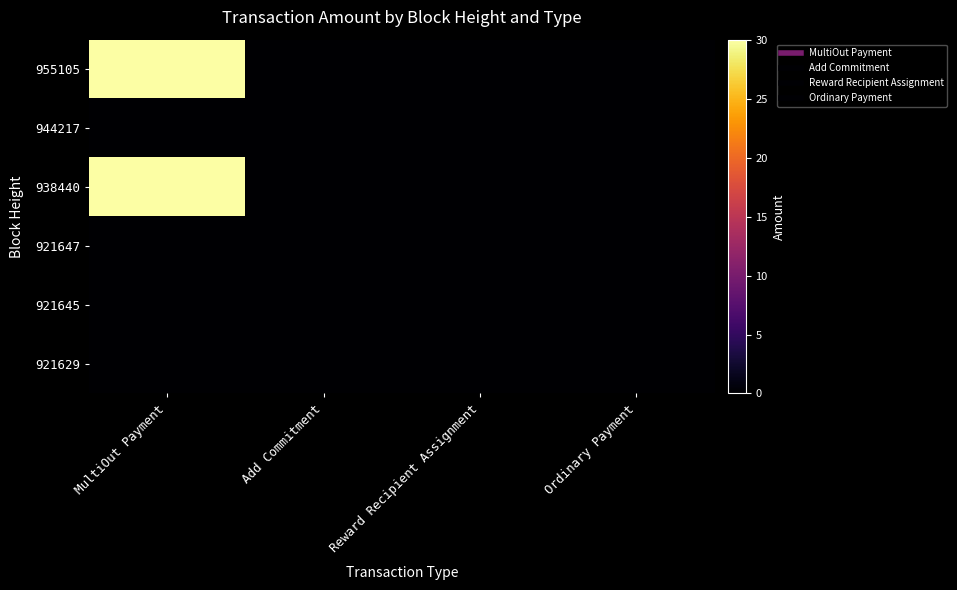

Reading right to left, extract all data points from this chart.

955105: Ordinary Payment=0.0	Reward Recipient Assignment=0.0	Add Commitment=0.0	MultiOut Payment=30.0
944217: Ordinary Payment=0.0	Reward Recipient Assignment=0.0	Add Commitment=0.0	MultiOut Payment=0.0
938440: Ordinary Payment=0.0	Reward Recipient Assignment=0.0	Add Commitment=0.0	MultiOut Payment=30.0
921647: Ordinary Payment=0.0	Reward Recipient Assignment=0.0	Add Commitment=0.0	MultiOut Payment=0.0
921645: Ordinary Payment=0.0	Reward Recipient Assignment=0.0	Add Commitment=0.0	MultiOut Payment=0.0
921629: Ordinary Payment=0.0	Reward Recipient Assignment=0.0	Add Commitment=0.0	MultiOut Payment=0.0